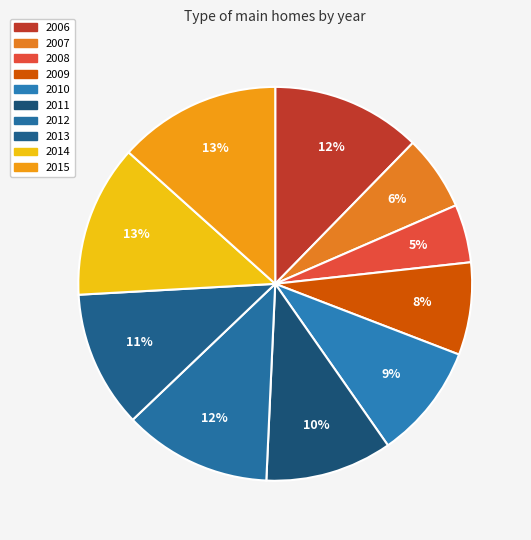

To the nearest percent, what percentage of the pie is 2010?

9%